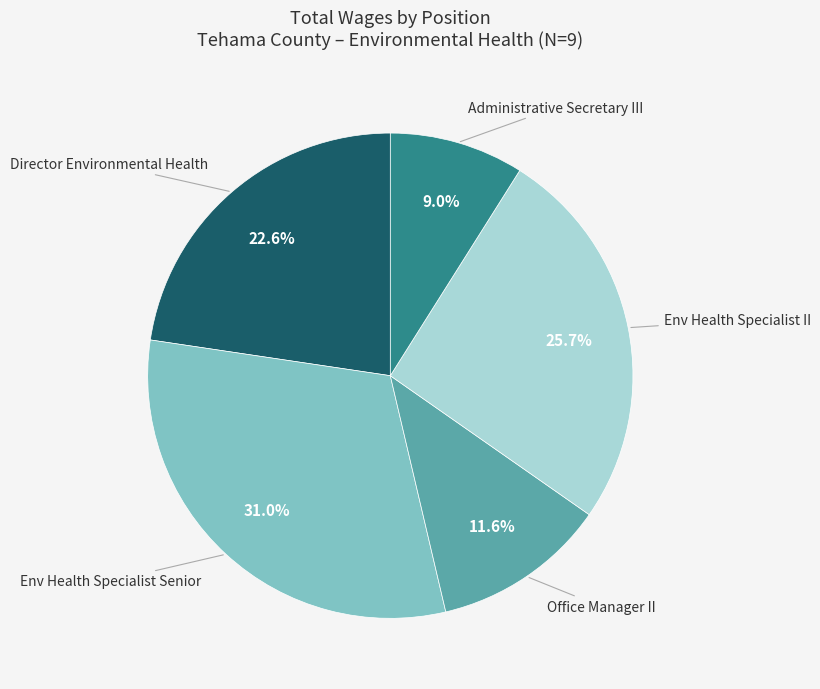

The Administrative Secretary III slice represents 9% of the pie. True or false?

True